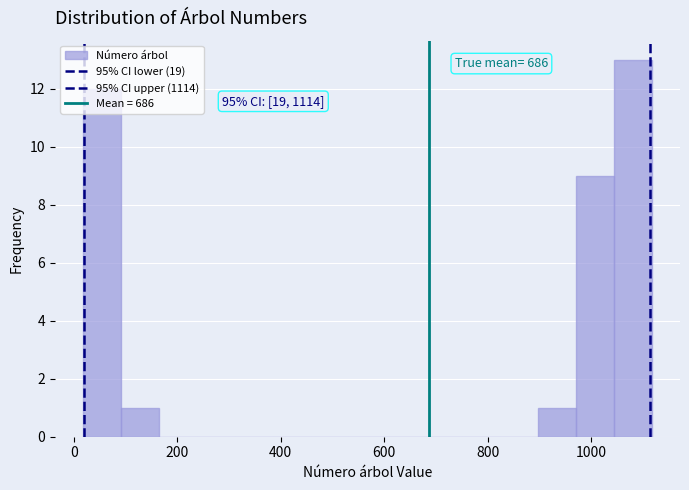

Around what value on the x-axis is the tallest bar? Give the approximate position of its centre, as read against the axis.

1080